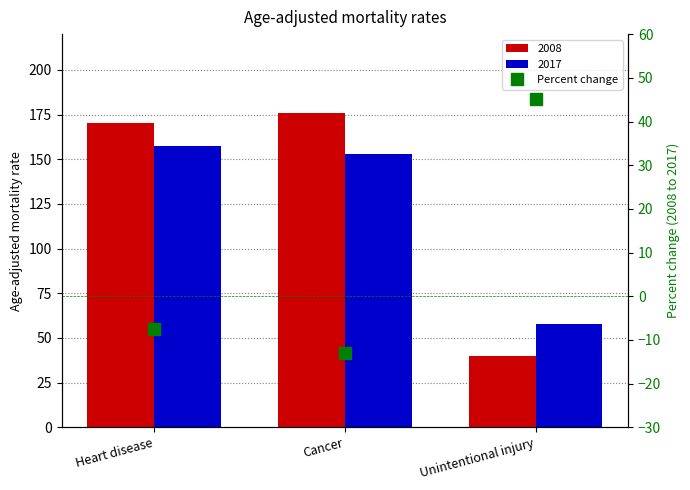

Reading left to right, extract all data points from this chart.

Heart disease=-7.5	Cancer=-13.1	Unintentional injury=45.1